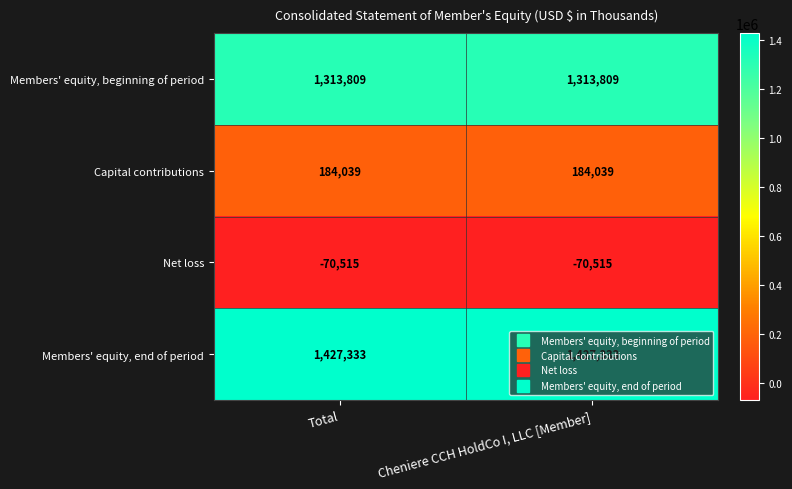

What is the minimum value for Net loss?

-70515